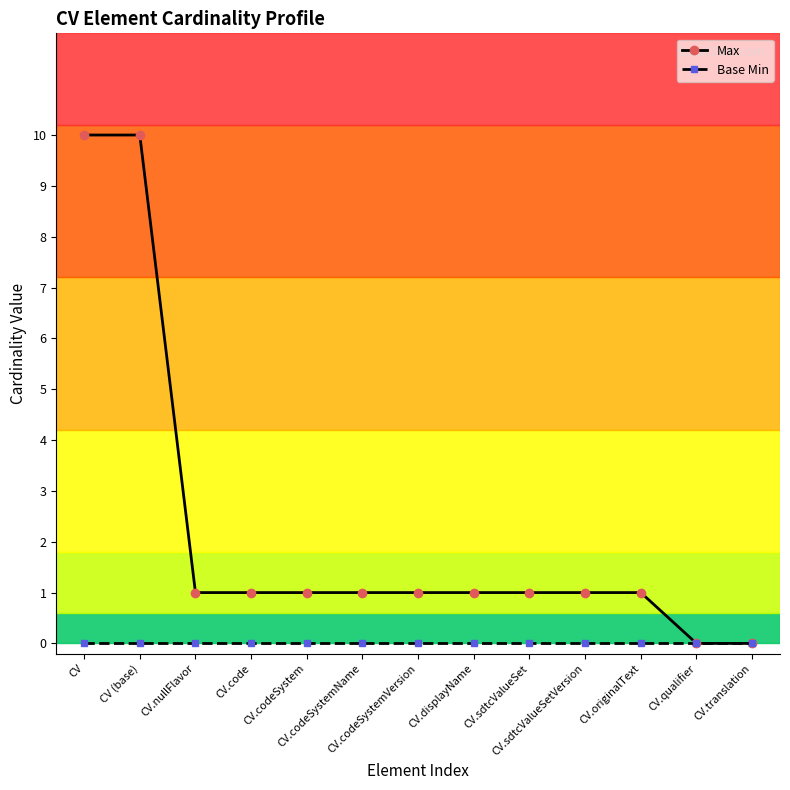

What position from the right is CV?

13